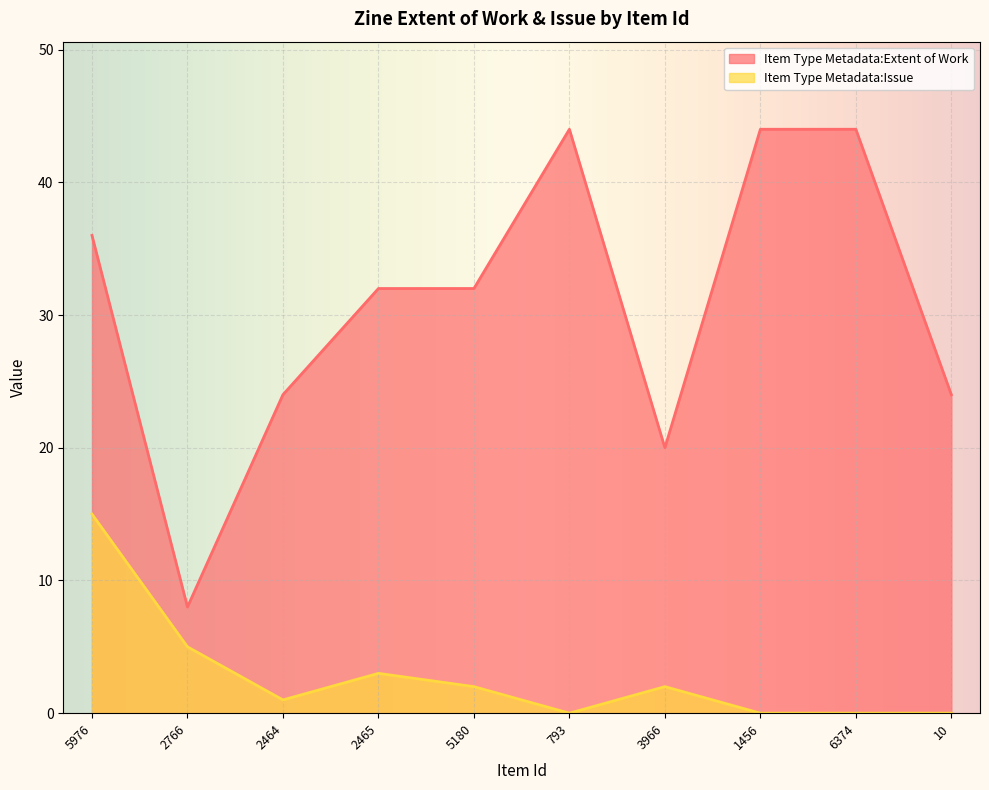

At which label does Item Type Metadata:Issue reach its minimum?

793